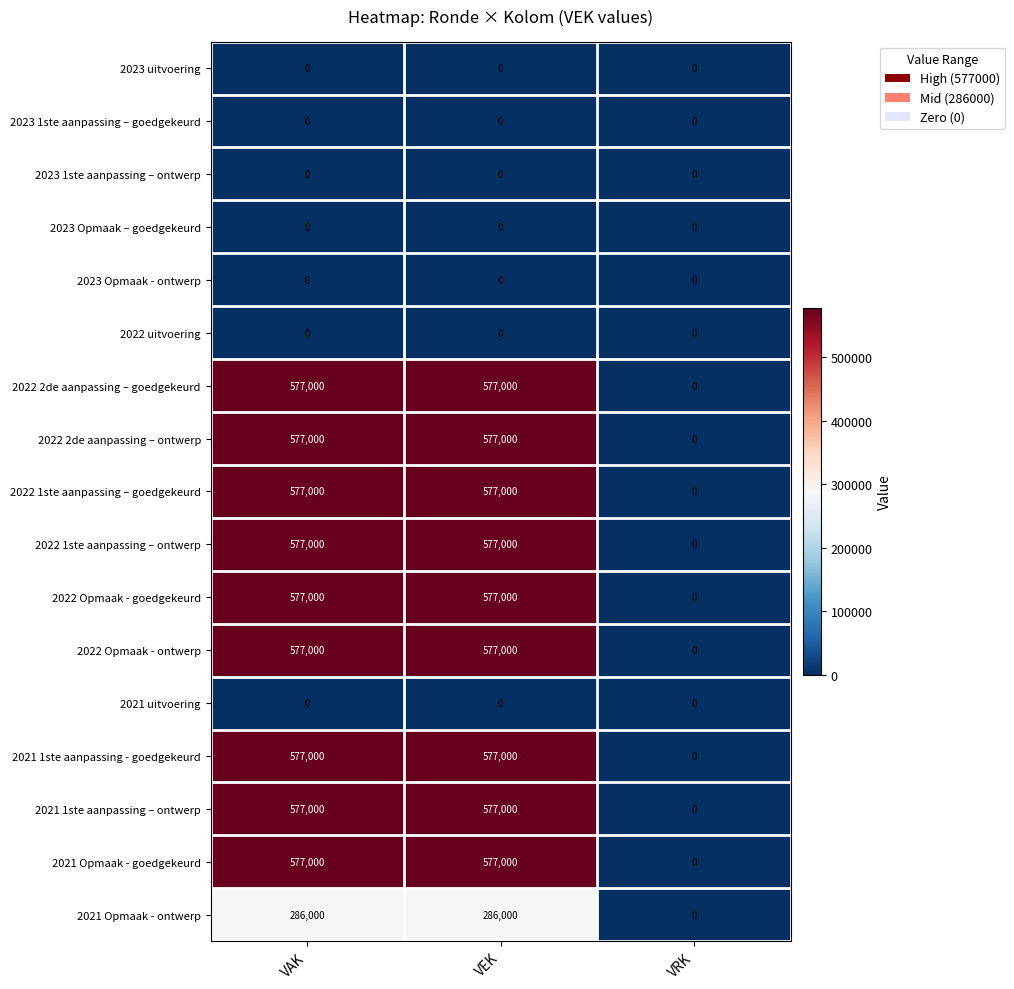

The 2022 2de aanpassing – ontwerp series shows 577000 at VAK. True or false?

True